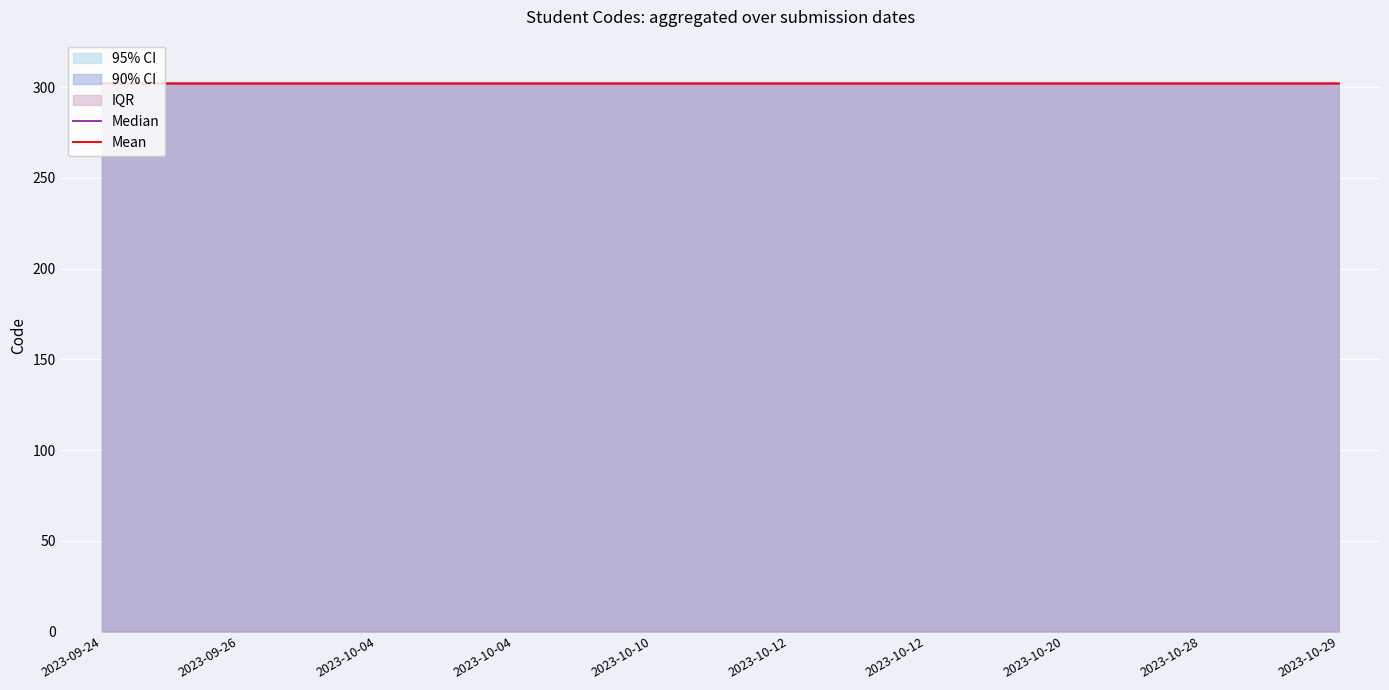

Which series has the largest total across all categories?

Mean